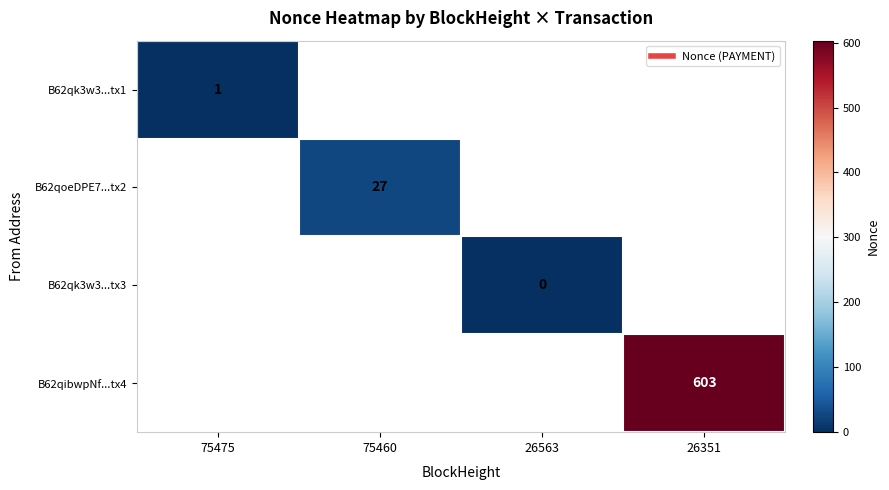

At how many categories does at least one series exceed 407?

1